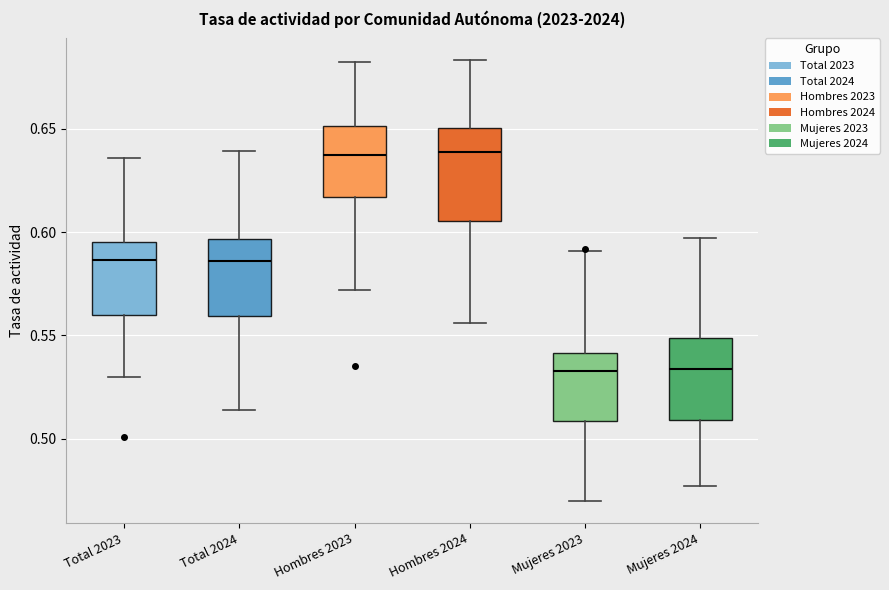

Where is the upper edge of the box for Hombres 2024 on the y-axis? The values are not printed on the chart, so give them approximately, as read against the axis.

0.650